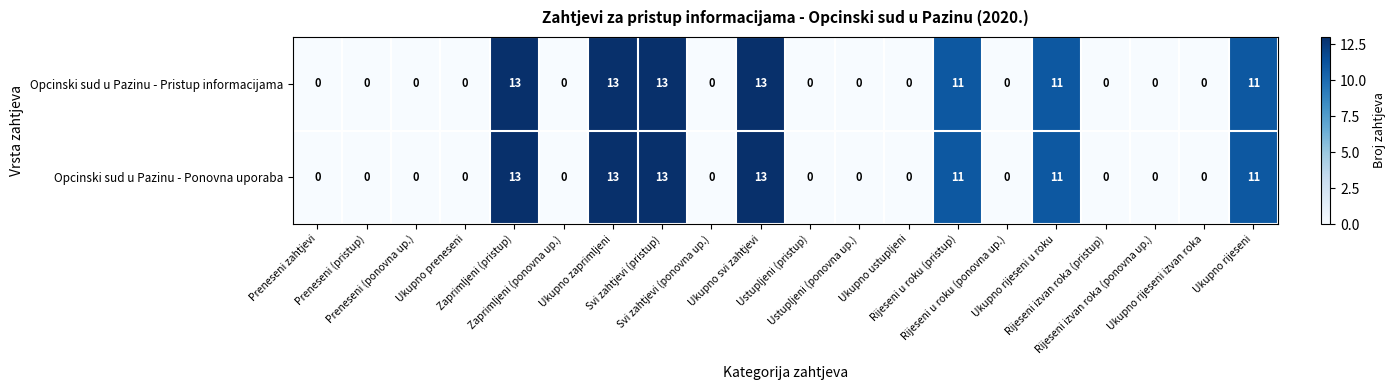

What is the maximum value for Opcinski sud u Pazinu - Ponovna uporaba?

13